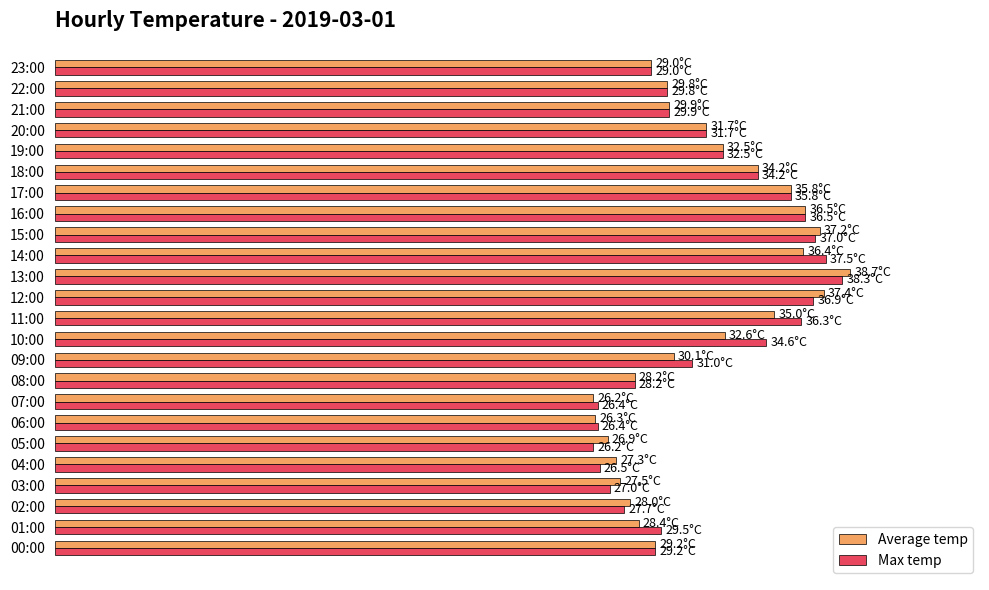

What are all the series names shown in the legend?

Average temp, Max temp